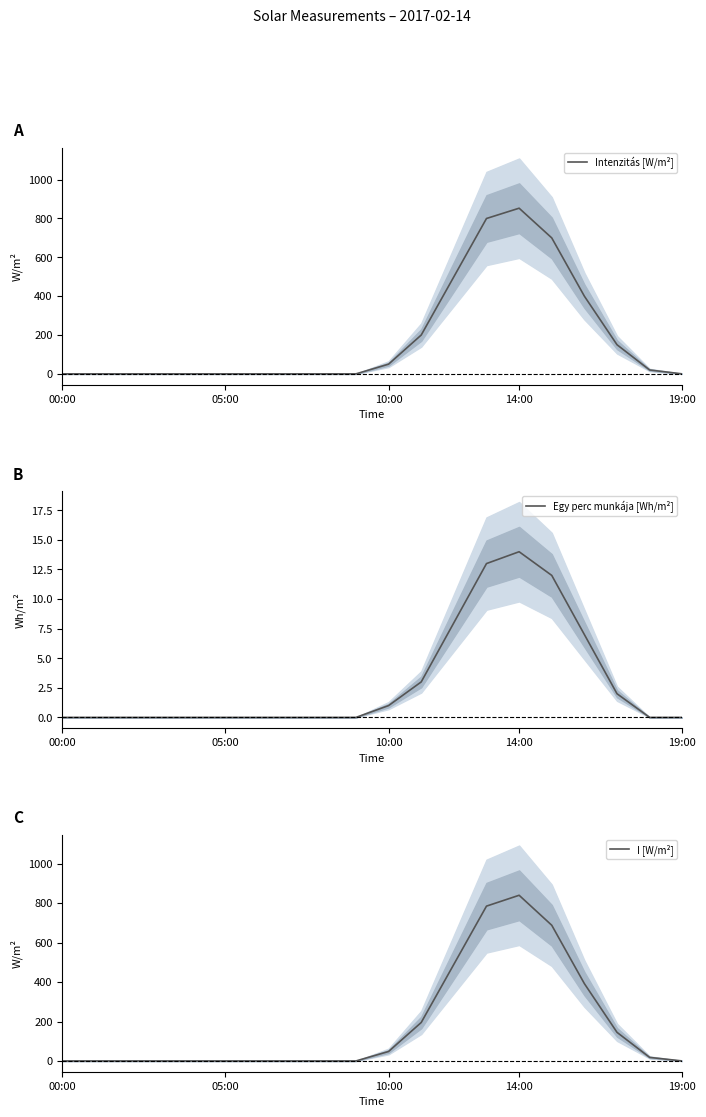

Which series has the largest total across all categories?

Intenzitás [W/m²]